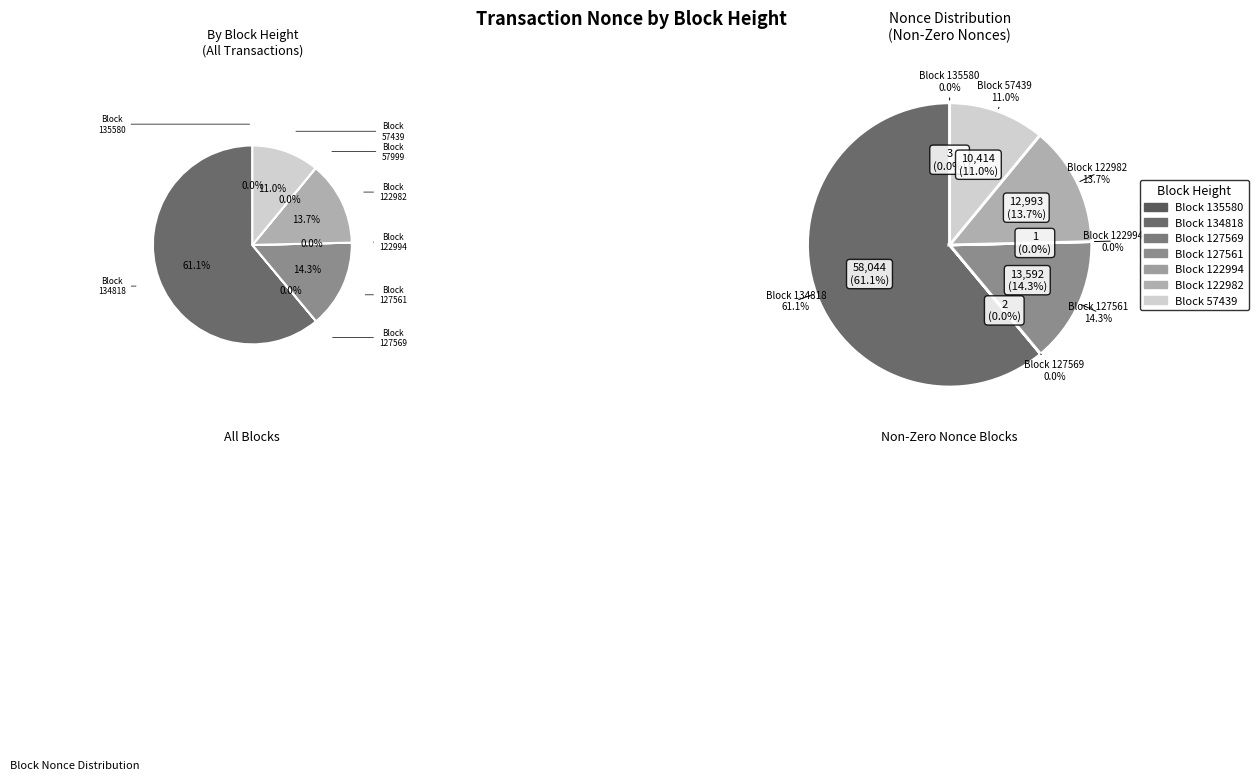

Which slice is the smallest?

57999